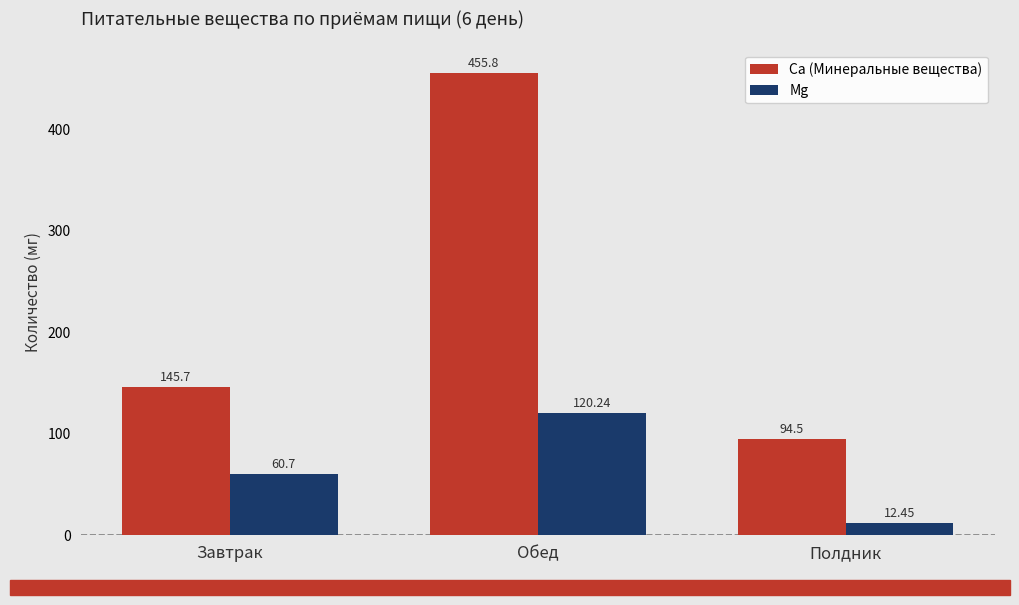

What is the sum of all Mg values?

193.4